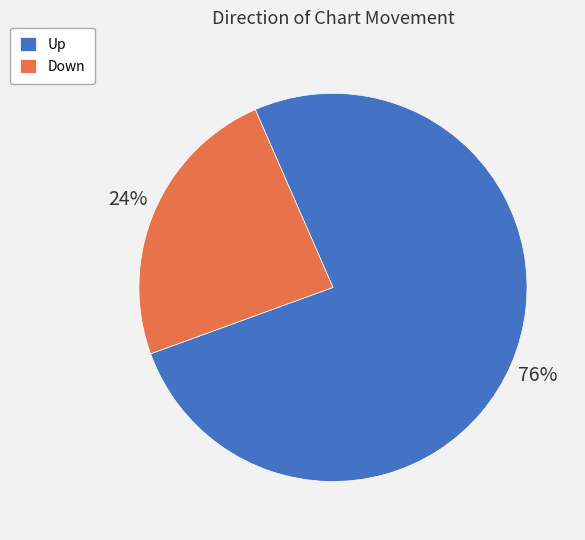

Is the sum of Down and Up greater than half?

Yes